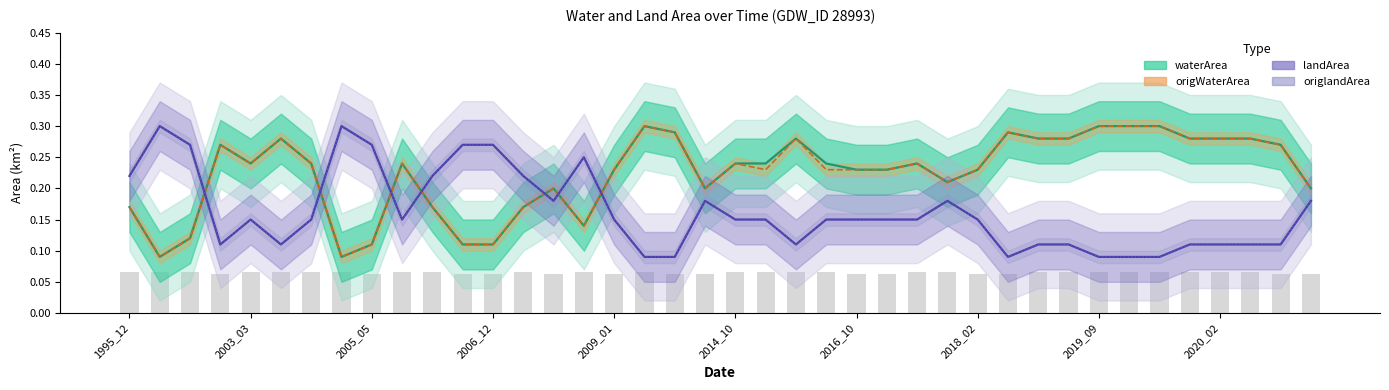

The value of origlandArea at 2018_02 is 0.1. True or false?

True